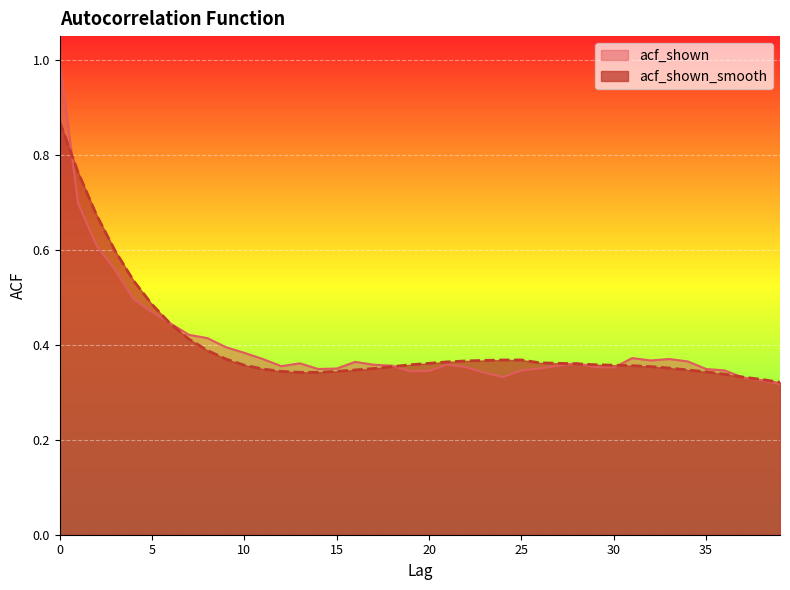

List the series in order of their peak value, lowest first.

acf_shown_smooth, acf_shown